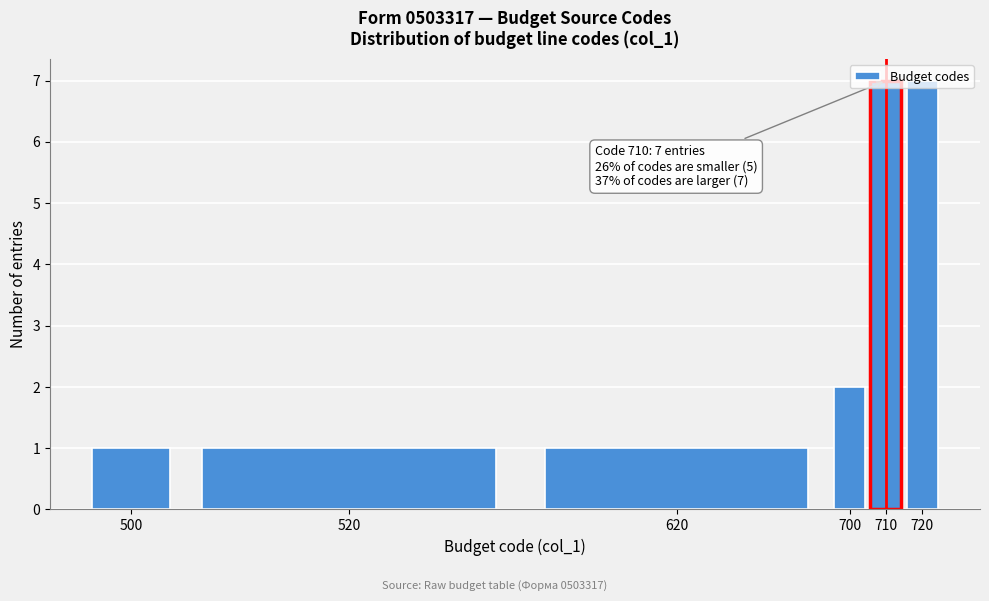

What is the sum of the values at 500 and 720?

8